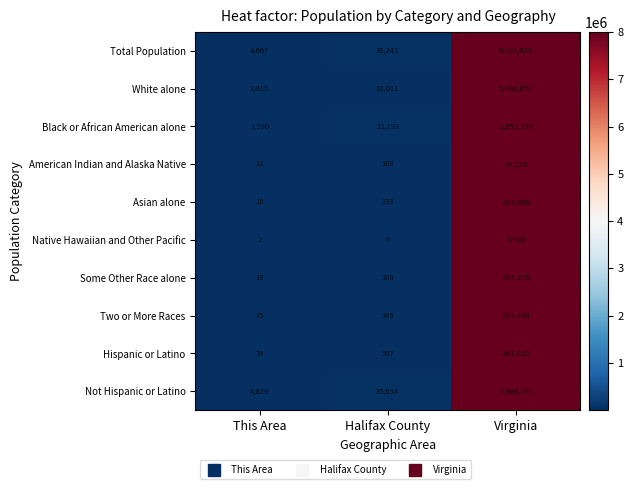

Which label corresponds to the largest value in the chart?

Virginia